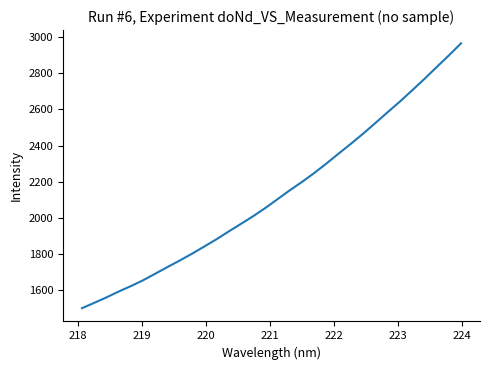

What is the difference between the maximum and minimum values?

1466.0